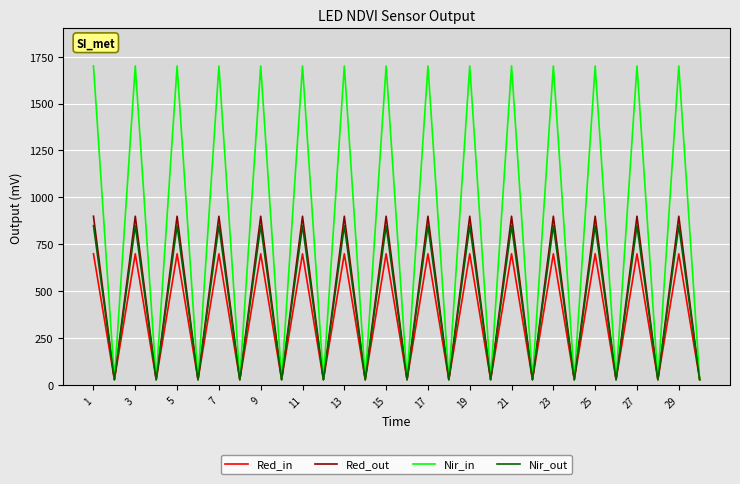

What is the average value of the Nir_in series?

865